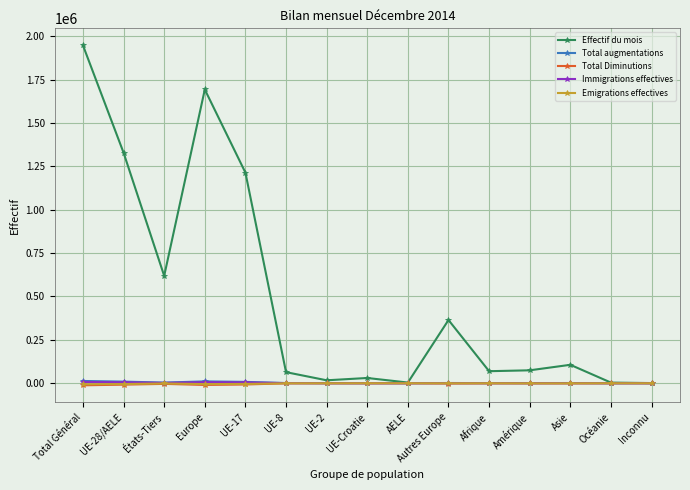

True or false: Total Diminutions has more than 1 points higher than both neighbors.

True